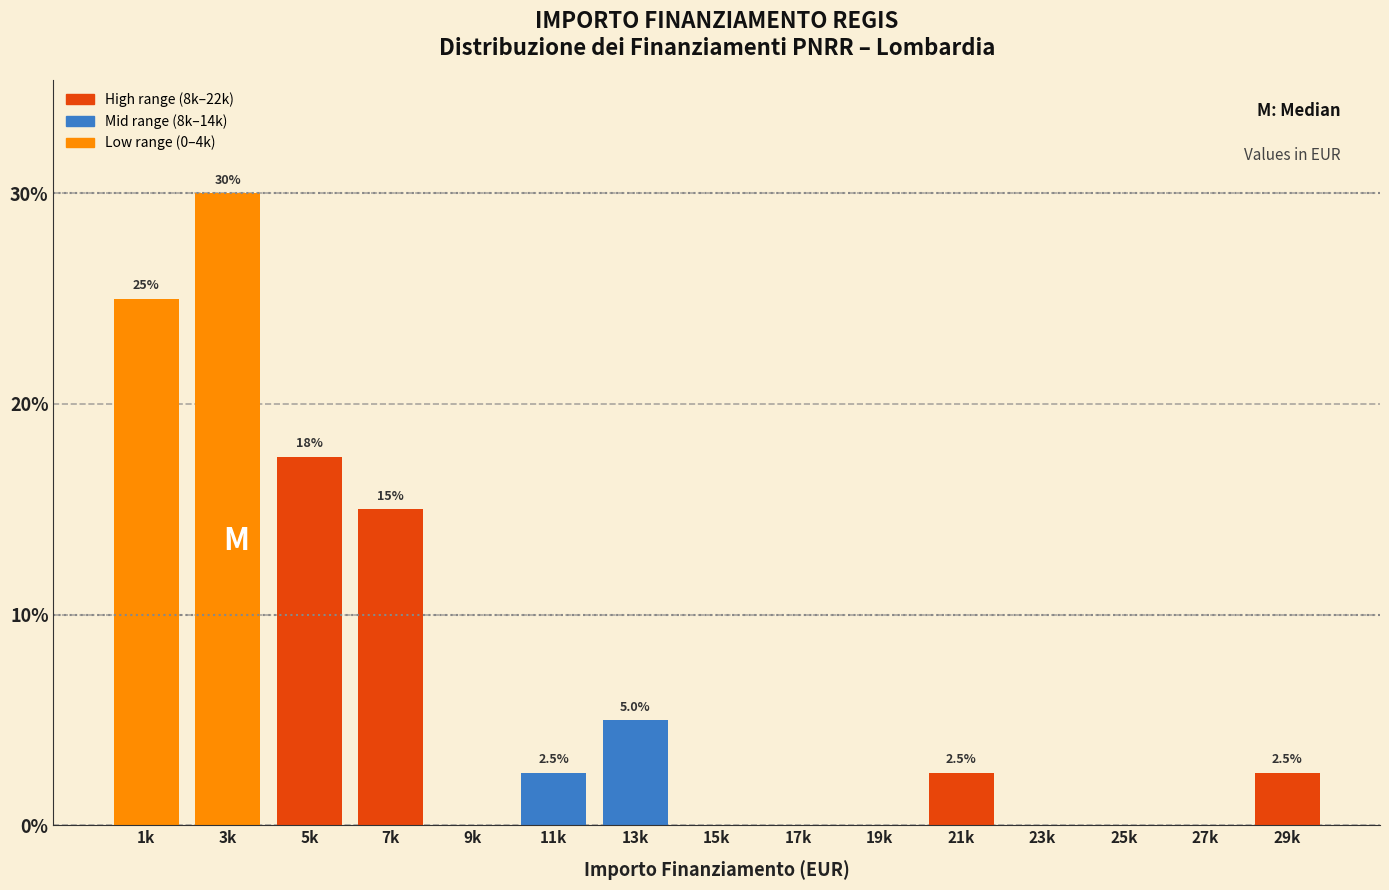

Reading right to left, list all the values displayed in this chart.

29k=2.5	27k=0.0	25k=0.0	23k=0.0	21k=2.5	19k=0.0	17k=0.0	15k=0.0	13k=5.0	11k=2.5	9k=0.0	7k=15.0	5k=17.5	3k=30.0	1k=25.0